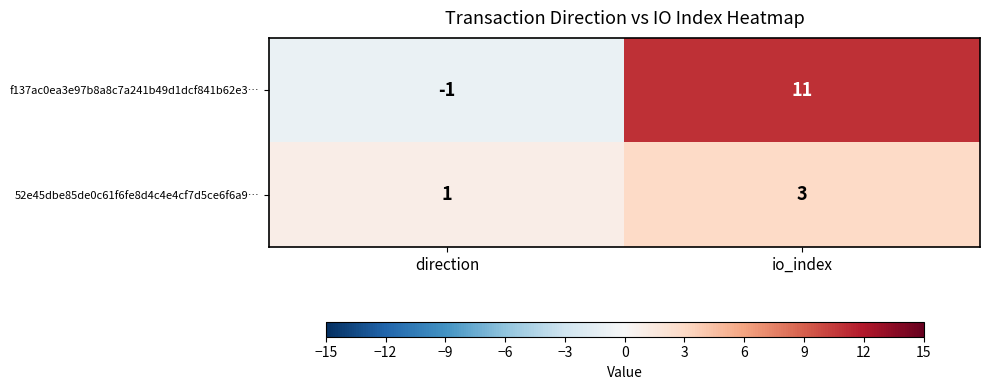

How many data points does each series have?

2